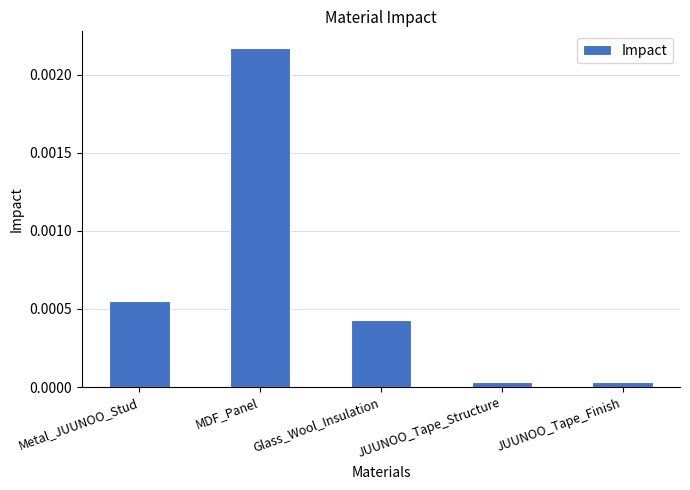

What position from the left is JUUNOO_Tape_Structure?

4